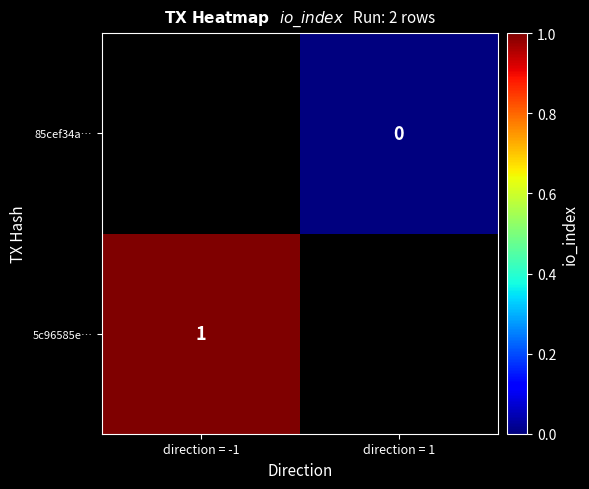

How many distinct data groups are displayed?

2